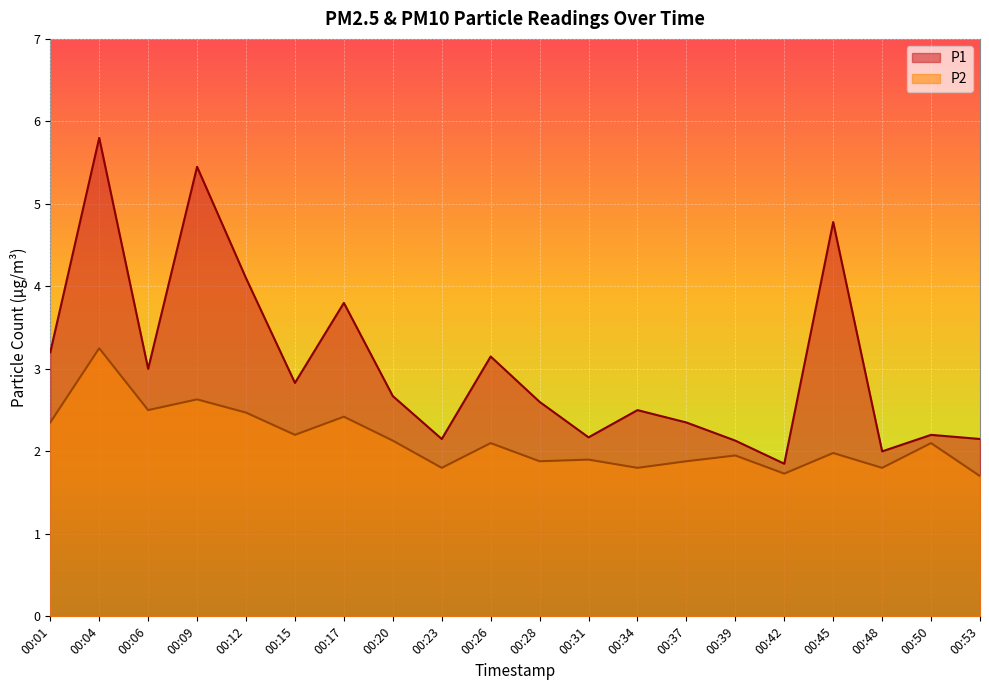

True or false: P2 and P1 intersect in this chart.

False